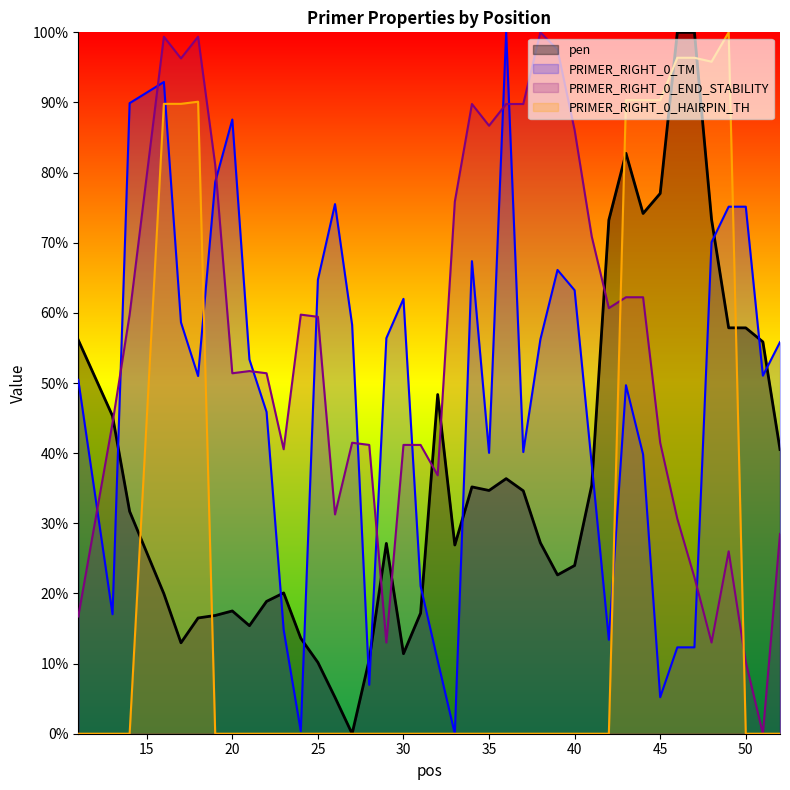

Which category has the lowest value across all series?

27